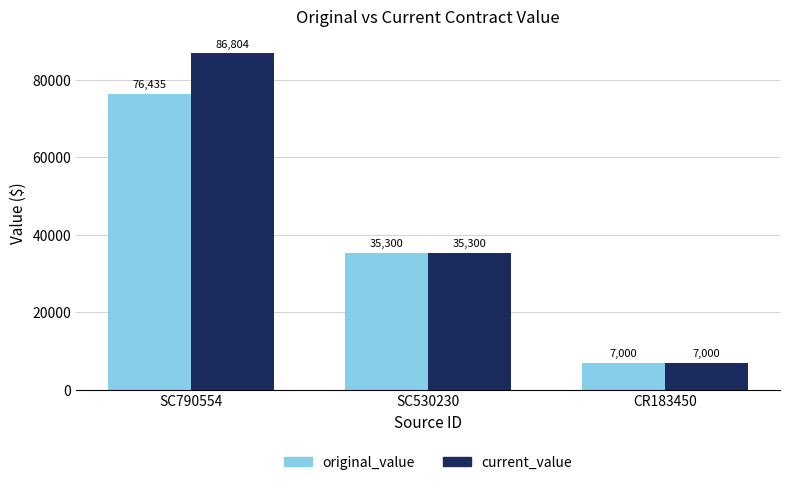

Is it true that original_value equals 76435.0 at SC790554?

True